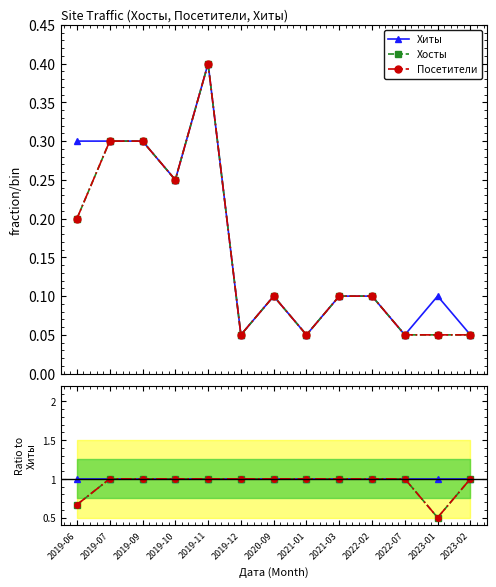

True or false: Хиты and Хосты intersect in this chart.

False